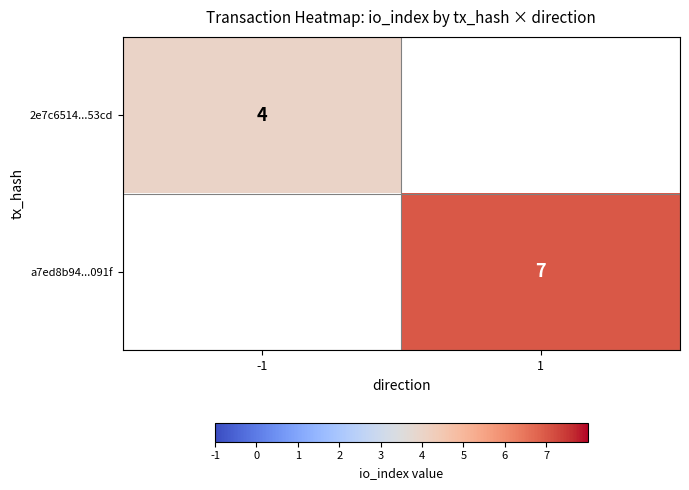

True or false: a7ed8b94...091f has a value of 7 at 1.

True